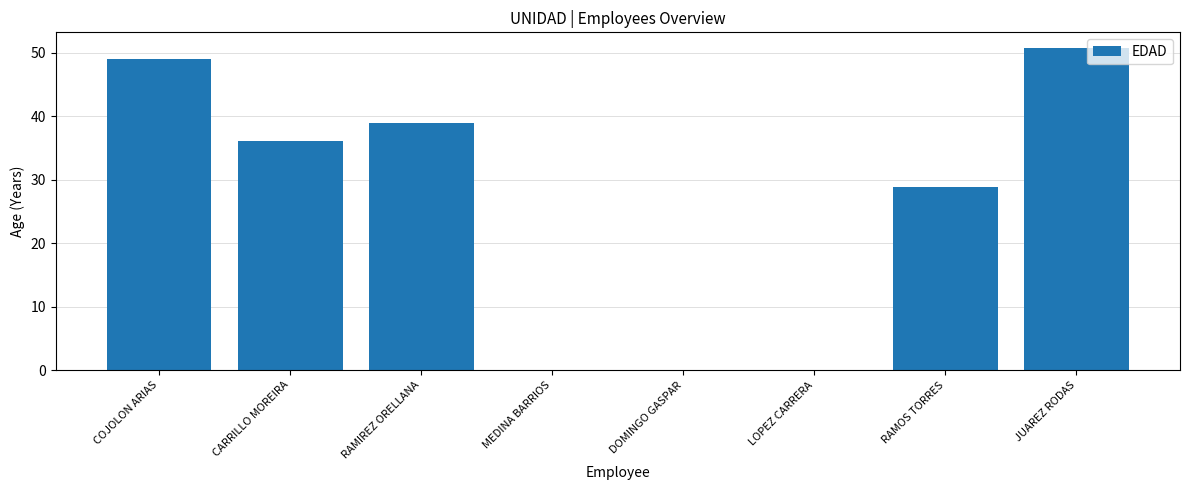

What is the greatest value displayed?

50.6